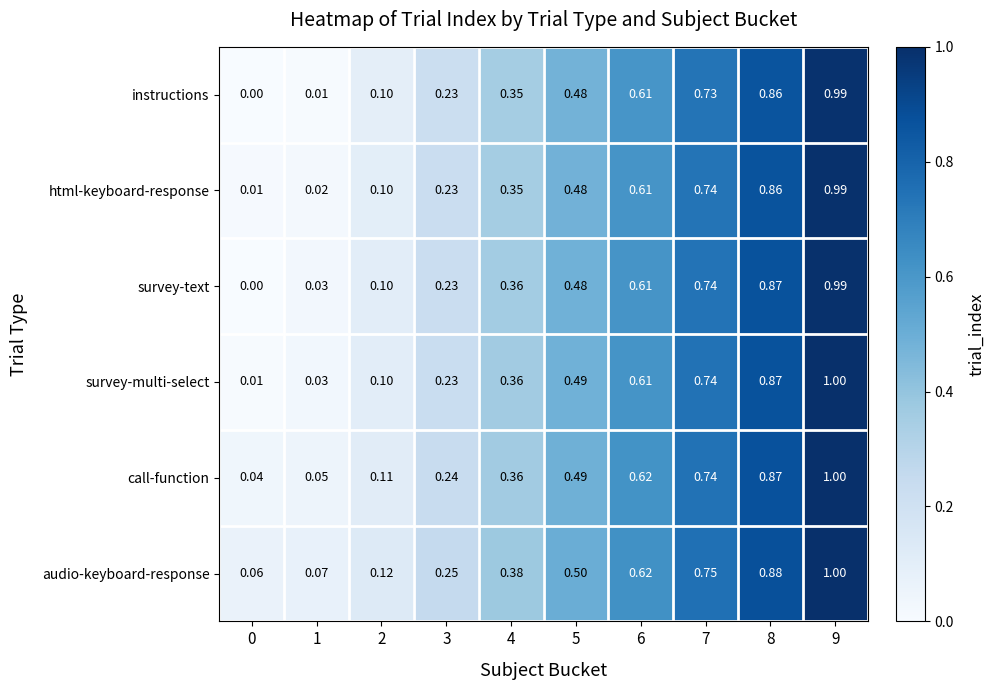

Which series has the largest total across all categories?

audio-keyboard-response